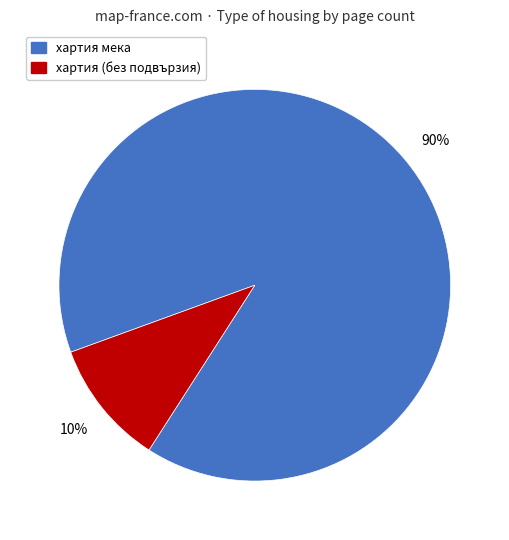

Is there any slice that represents more than half of the pie?

Yes